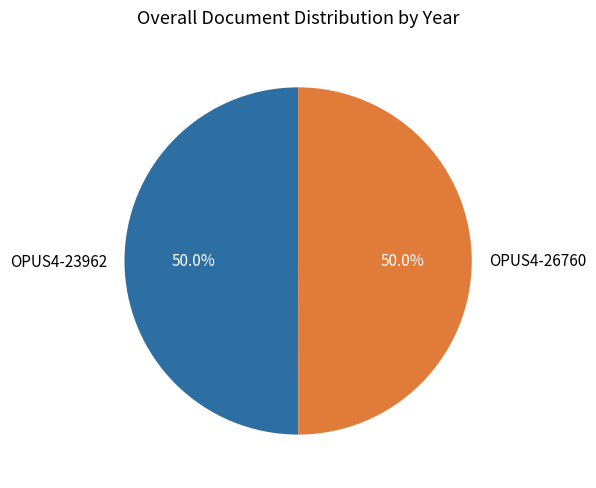

What is the ratio of the value at OPUS4-26760 to the value at OPUS4-23962?

1.0